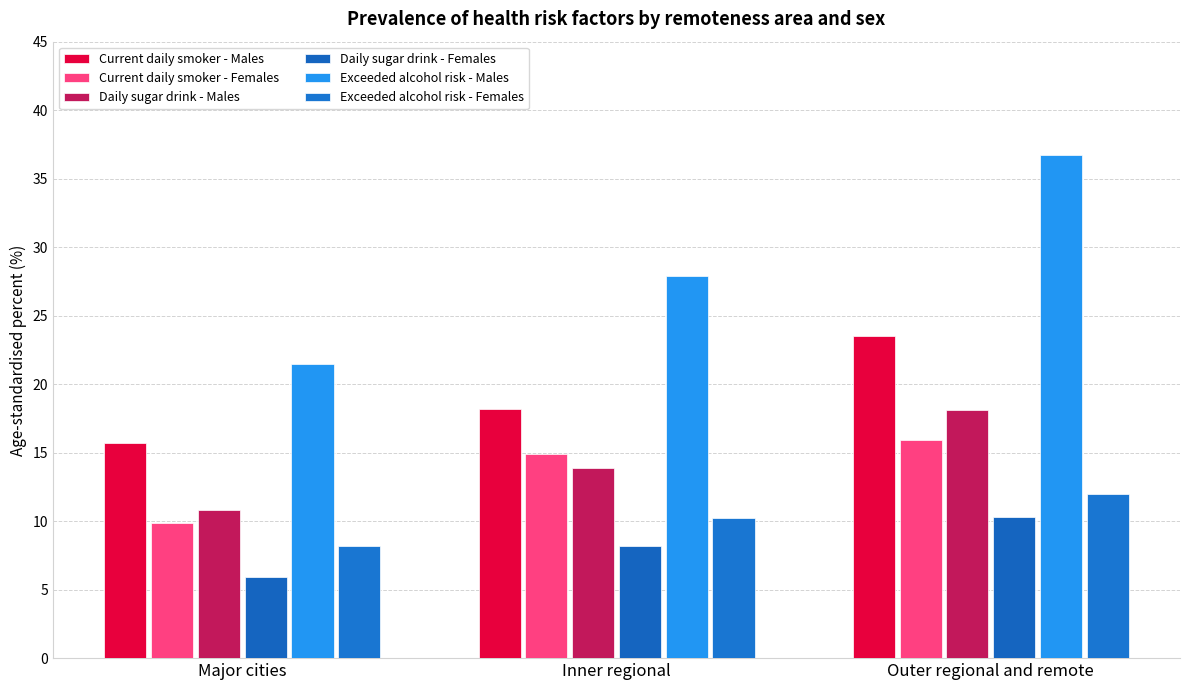

Rank the series by their maximum value, from highest to lowest.

Exceeded alcohol risk - Males, Current daily smoker - Males, Daily sugar drink - Males, Current daily smoker - Females, Exceeded alcohol risk - Females, Daily sugar drink - Females